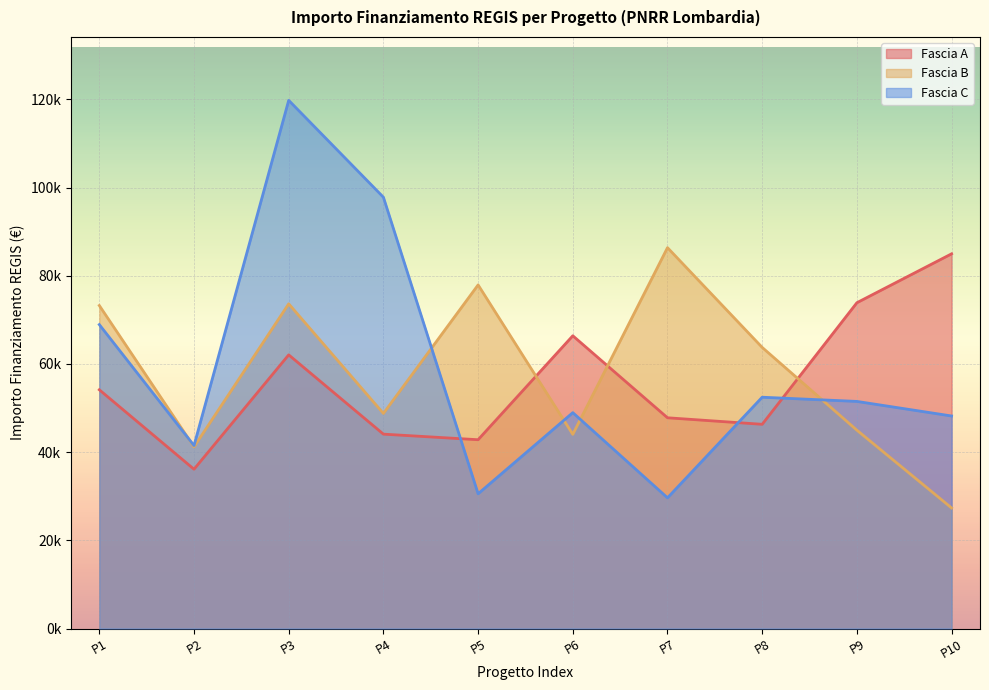

Reading right to left, extract all data points from this chart.

Fascia A: 84977.9	73886.6	46312.5	47794.5	66393.6	42816.5	44080.6	62062.4	36123.8	54144.9
Fascia B: 27342.9	44978.7	63747.5	86371.0	44036.1	77926.5	48776.3	73636.1	41196.6	73250.1
Fascia C: 48200.6	51504.7	52455.4	29640.7	48957.9	30558.8	97812.0	119783.4	41496.0	68925.6